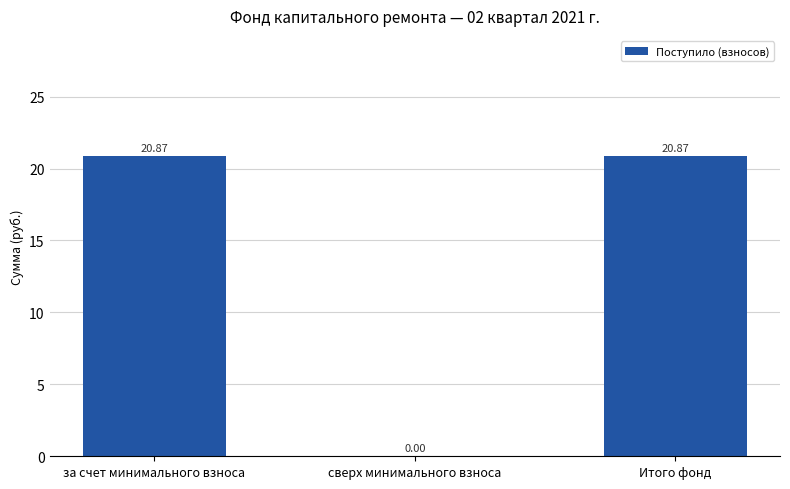

What is the ratio of the value at Итого фонд to the value at за счет минимального взноса?

1.0